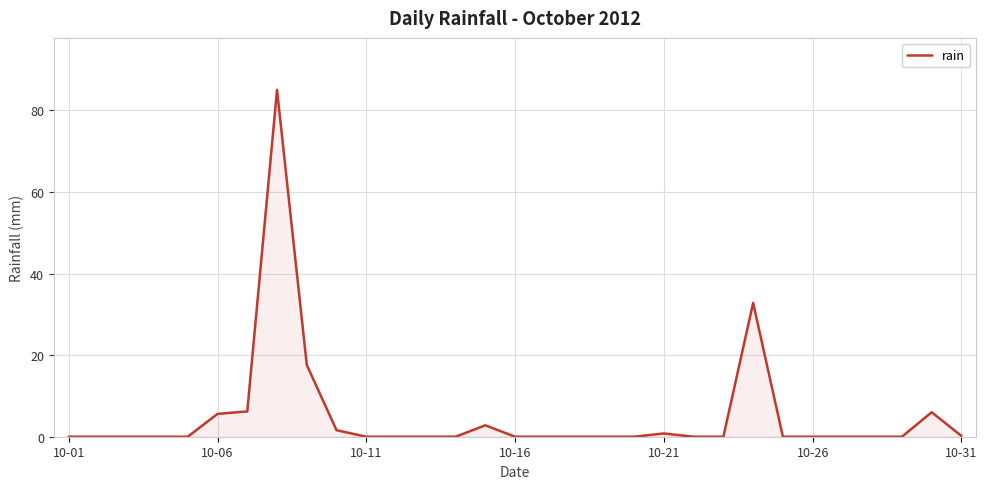

What is the difference between the maximum and minimum values?

85.0